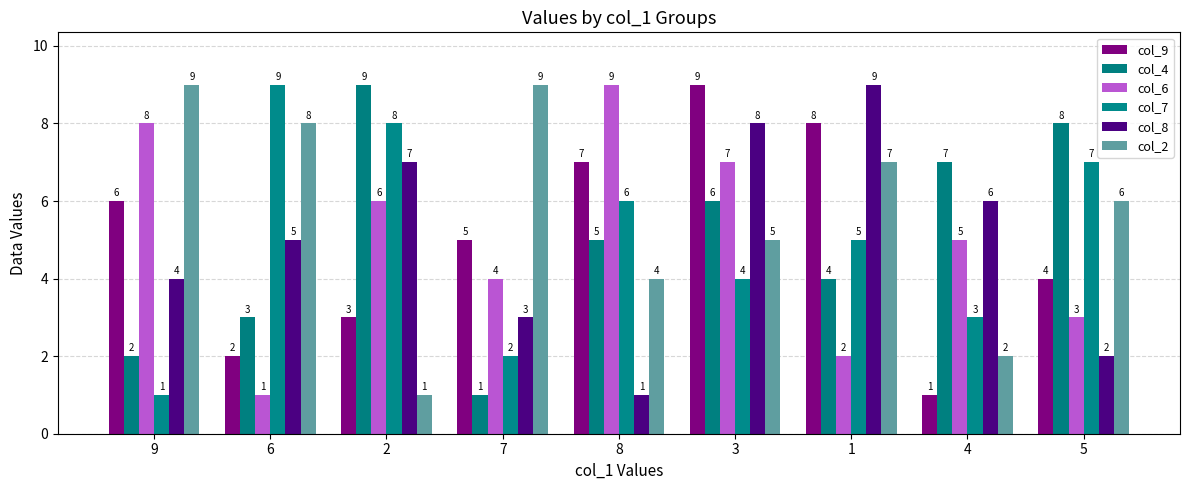

How many categories are shown in the chart?

9